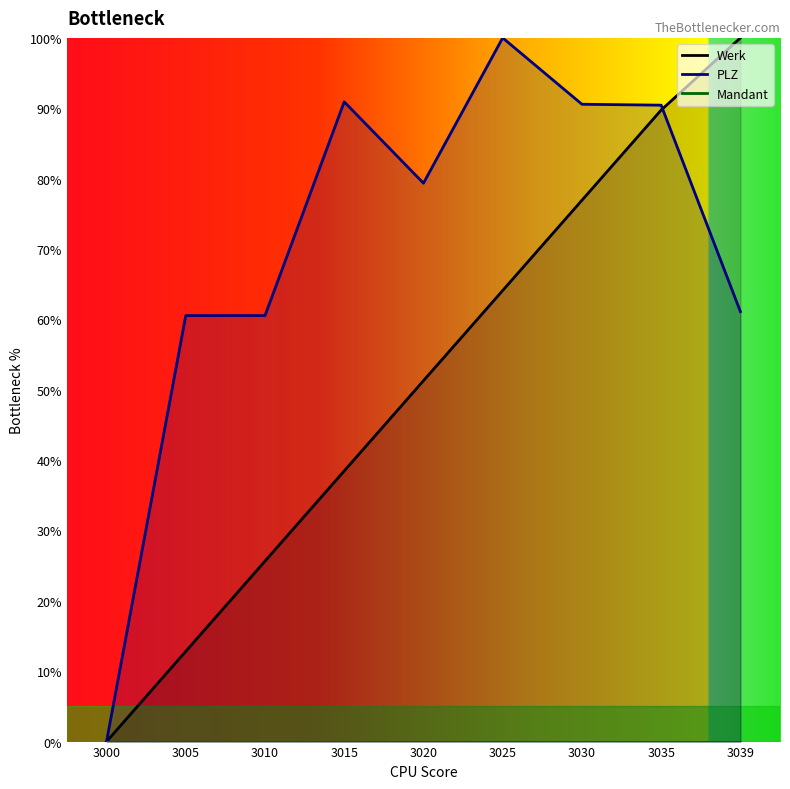

What is the highest value of the Werk series?

100.0